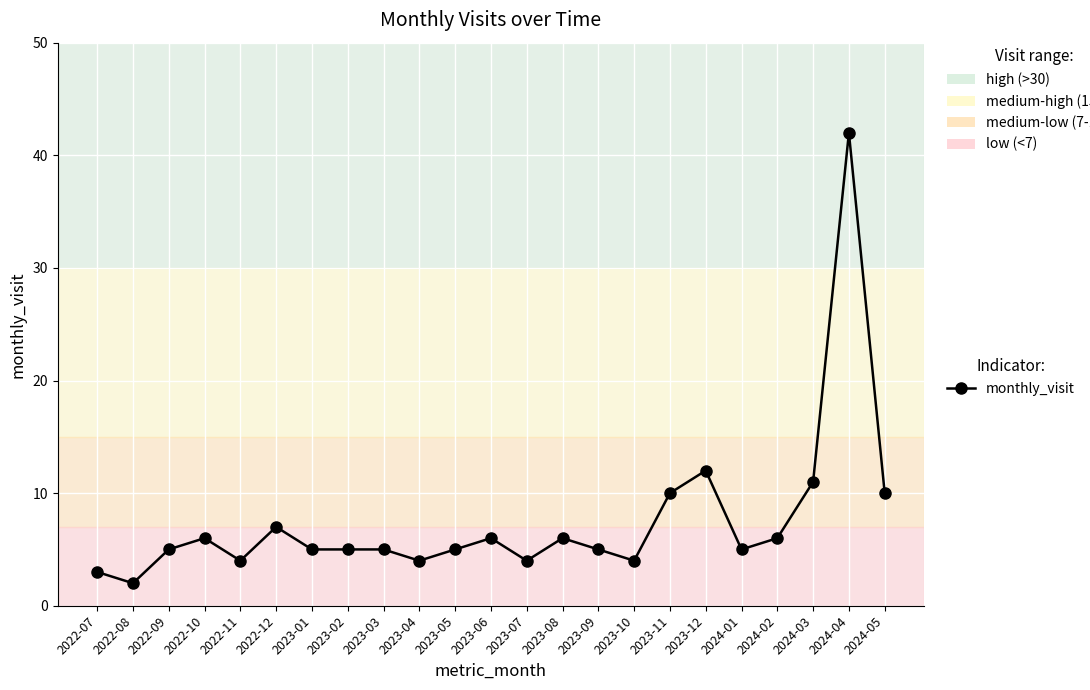

What is the sum of all values?

172